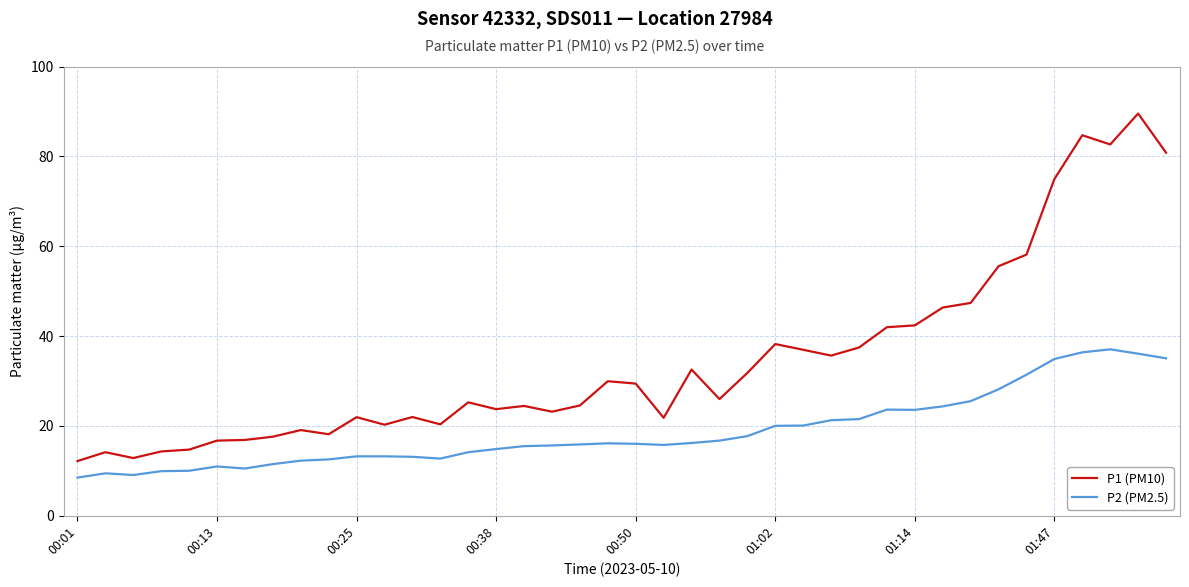

Rank the series by their maximum value, from lowest to highest.

P2 (PM2.5), P1 (PM10)